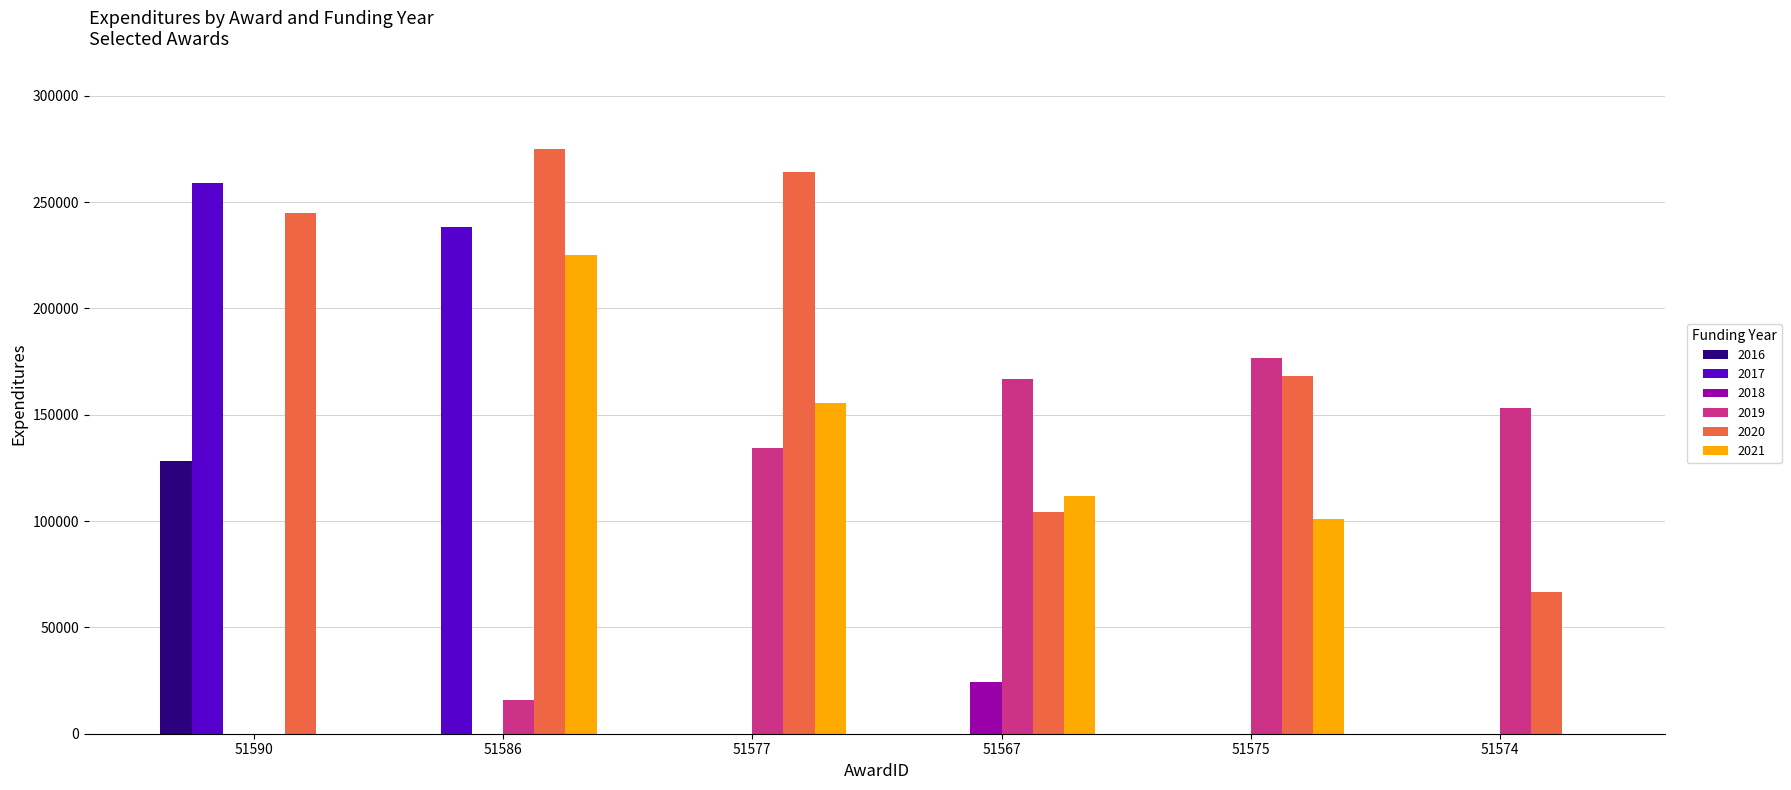

What is the maximum value for 2016?

128000.0